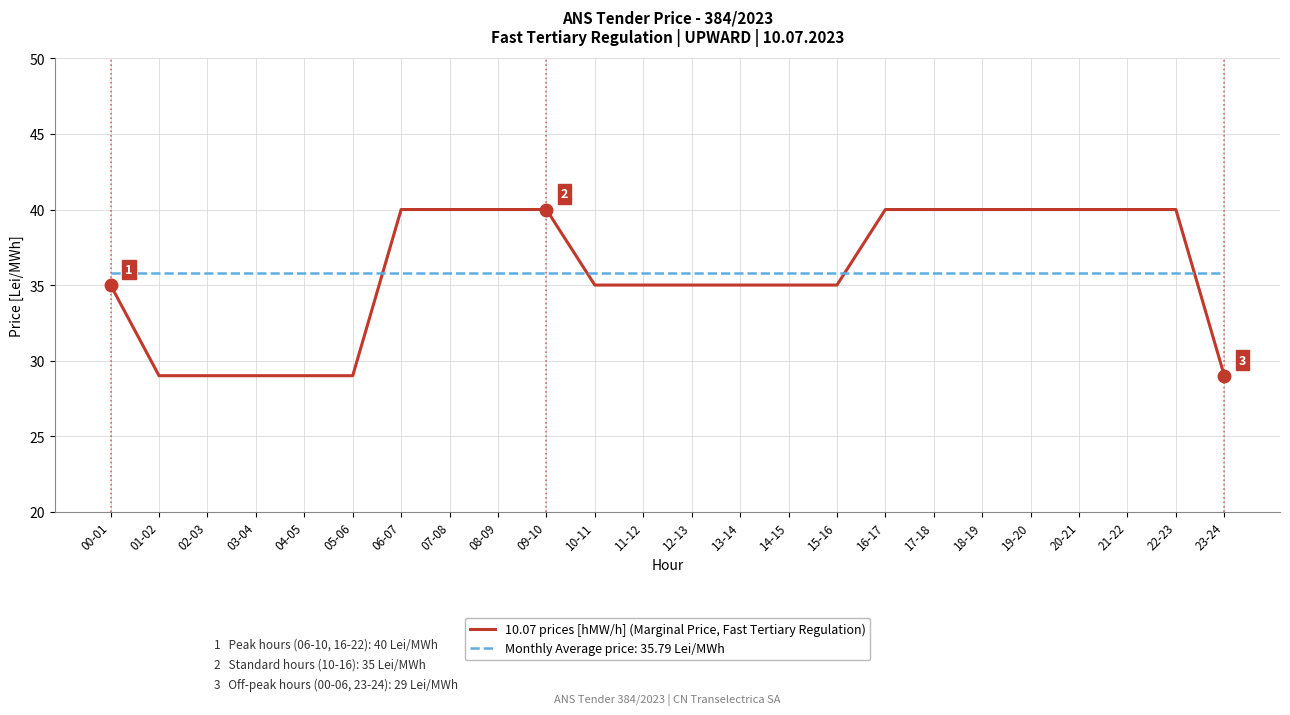

What is the difference between the highest and lowest values at 17-18?

4.2